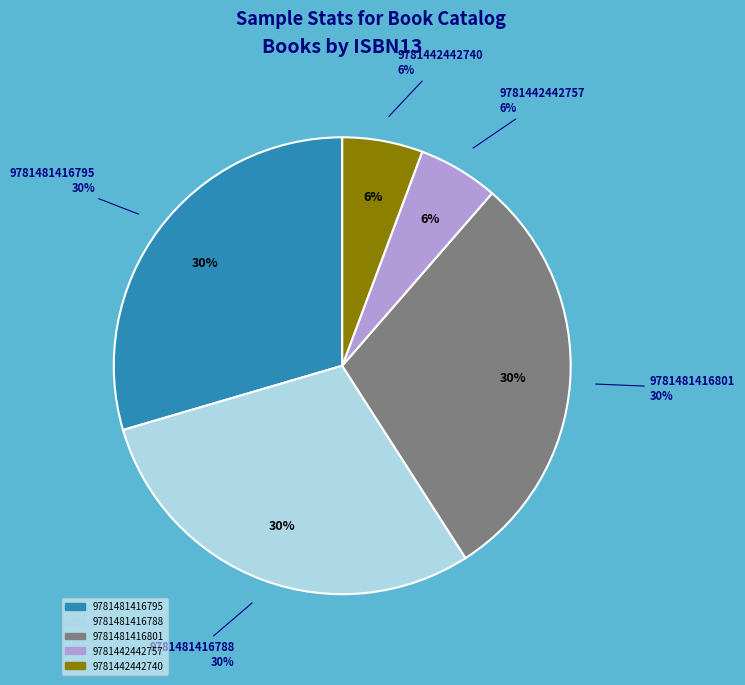

How many segments does this pie chart have?

5